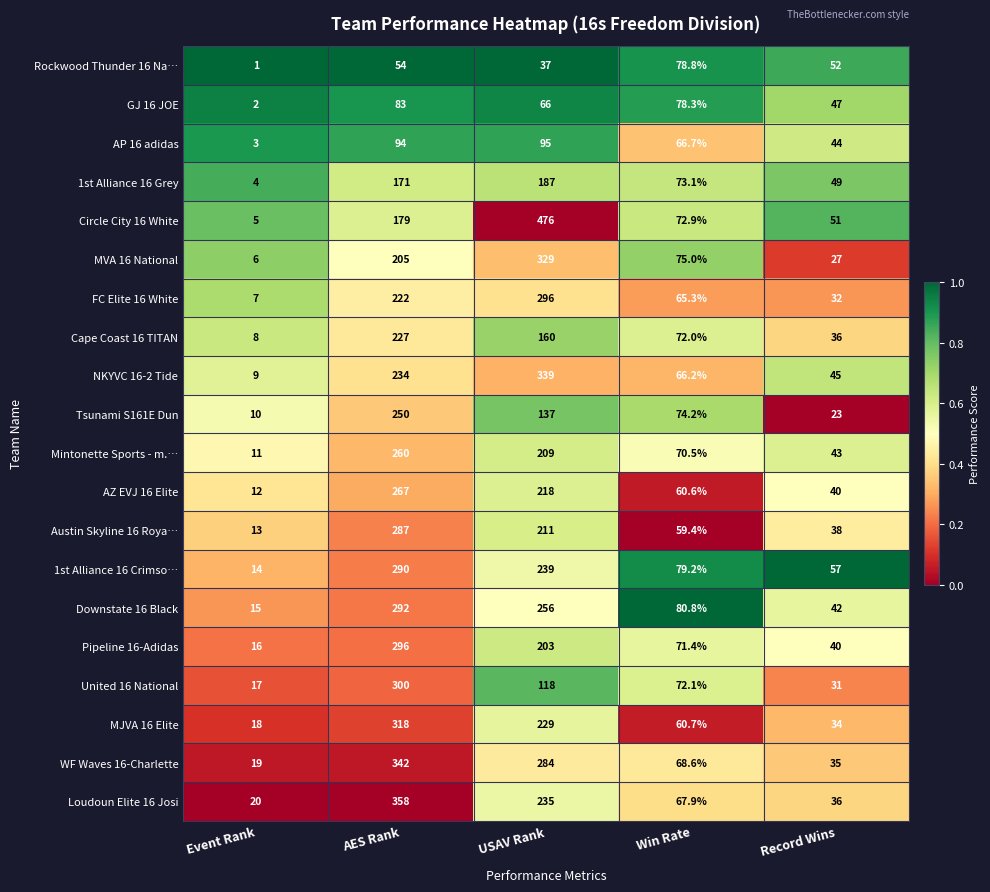

The 1st Alliance 16 Grey series shows 244.7 at AES Rank. True or false?

False